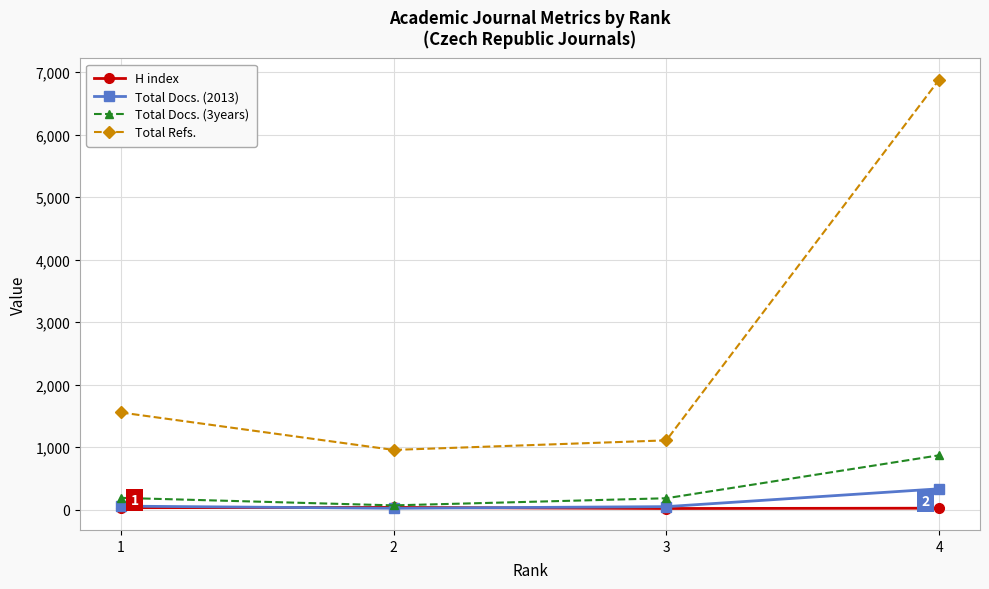

How many data points does each series have?

4